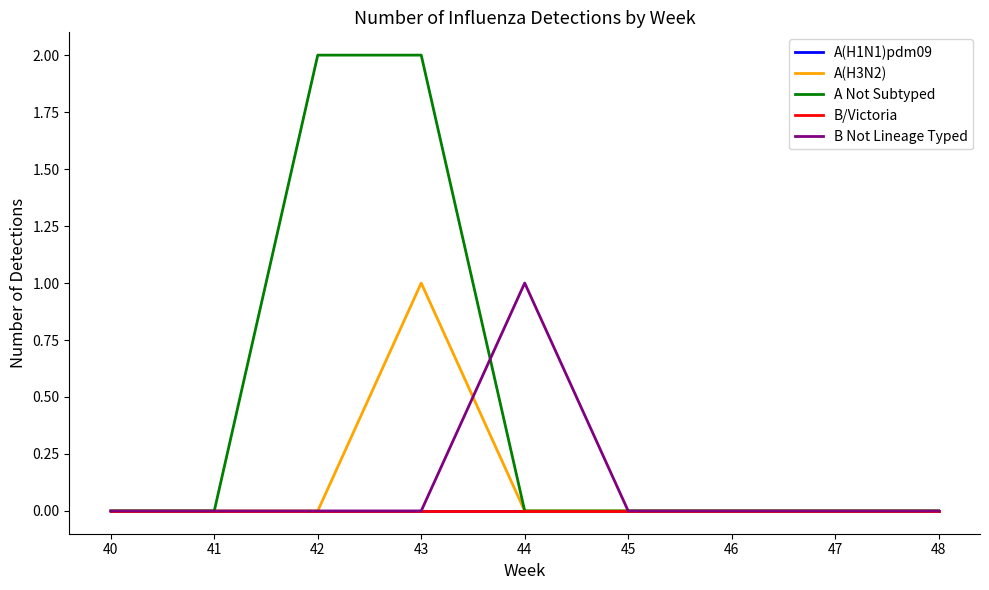

Which series has the largest total across all categories?

A Not Subtyped